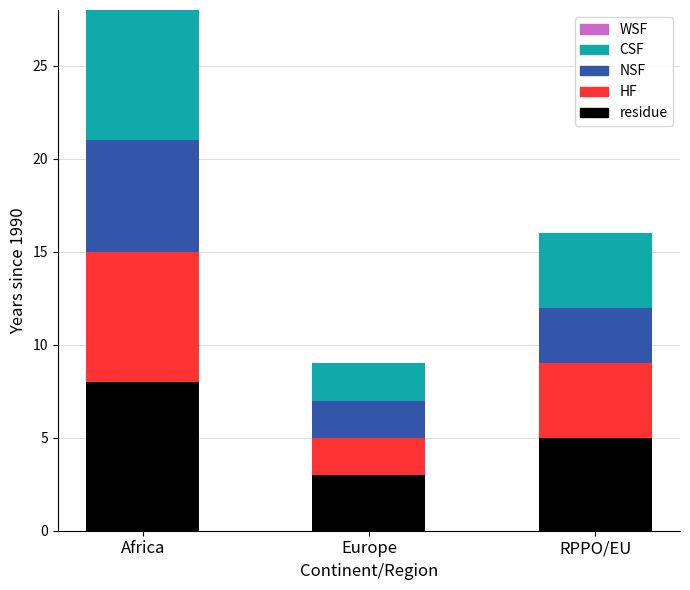

The residue series shows 9 at RPPO/EU. True or false?

False